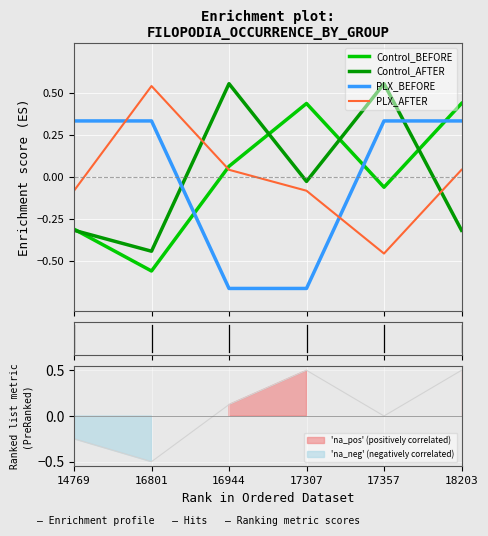

How many values in Control_BEFORE are below zero?

3